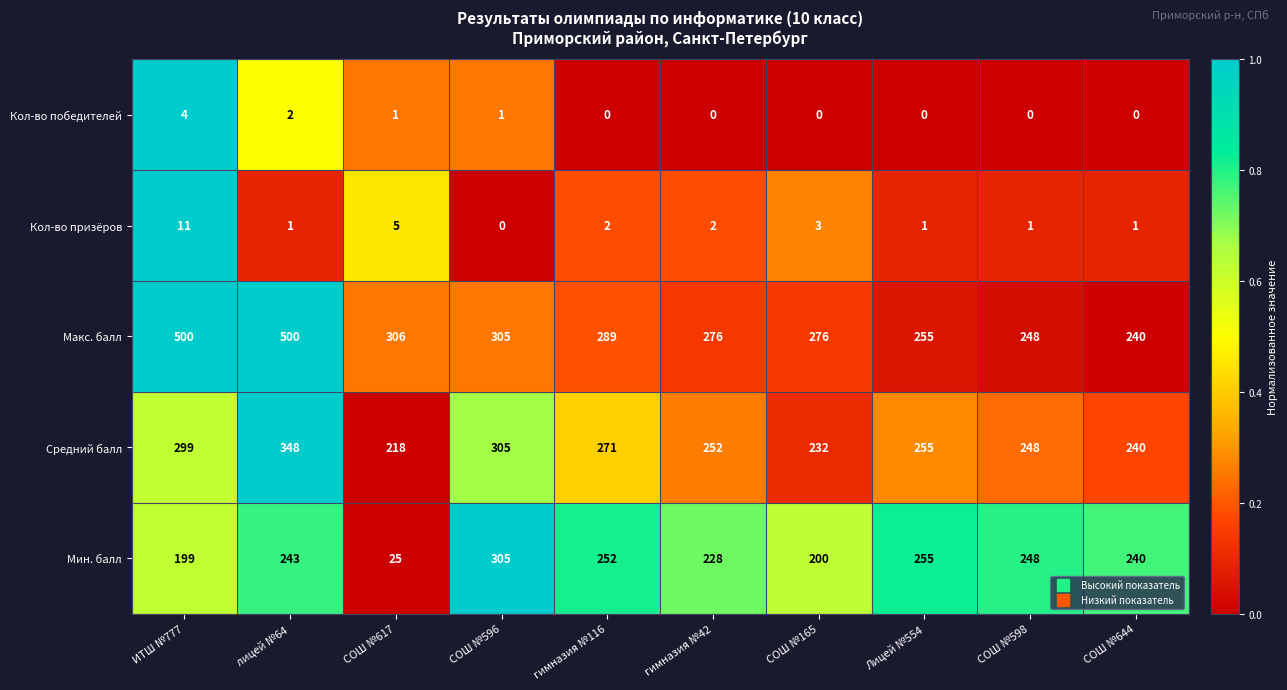

What is the maximum value for Кол-во призёров?

11